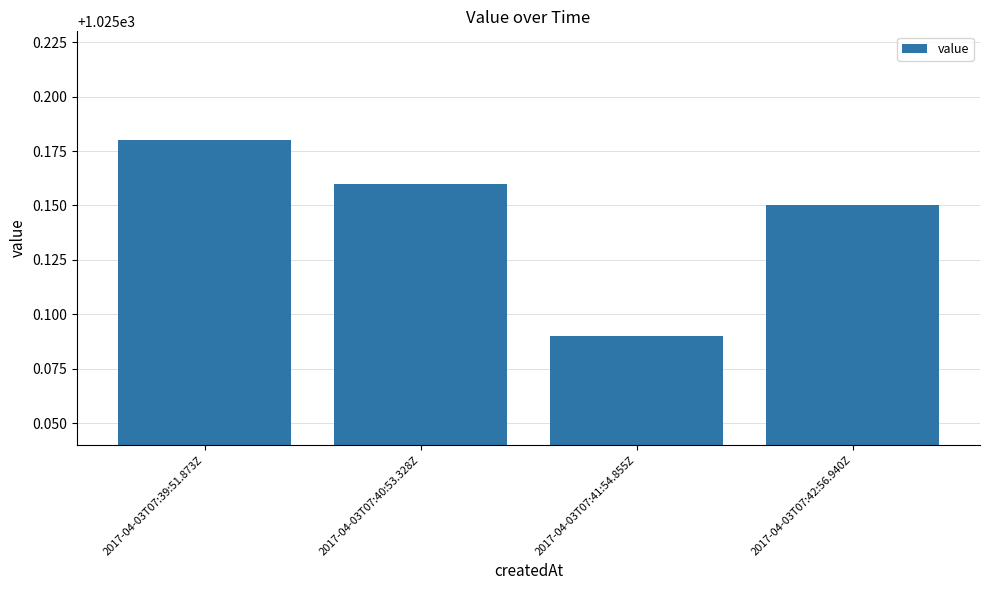

What is the change in value from 2017-04-03T07:39:51.873Z to 2017-04-03T07:41:54.855Z?

-0.1